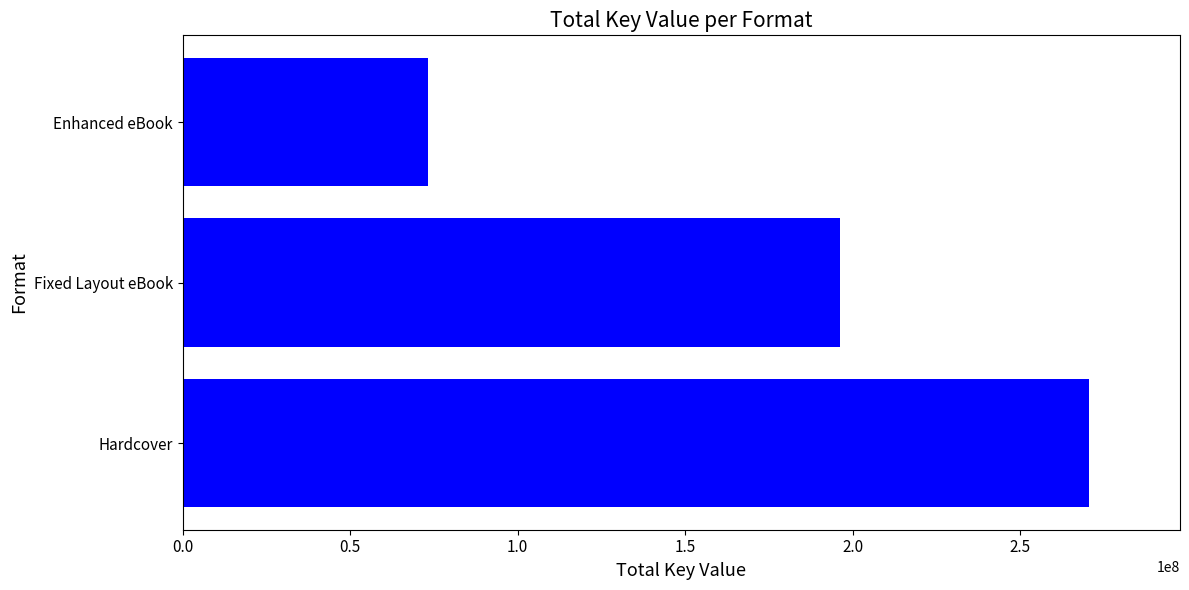

Reading bottom to top, list all the values displayed in this chart.

270596786	196320998	73275788